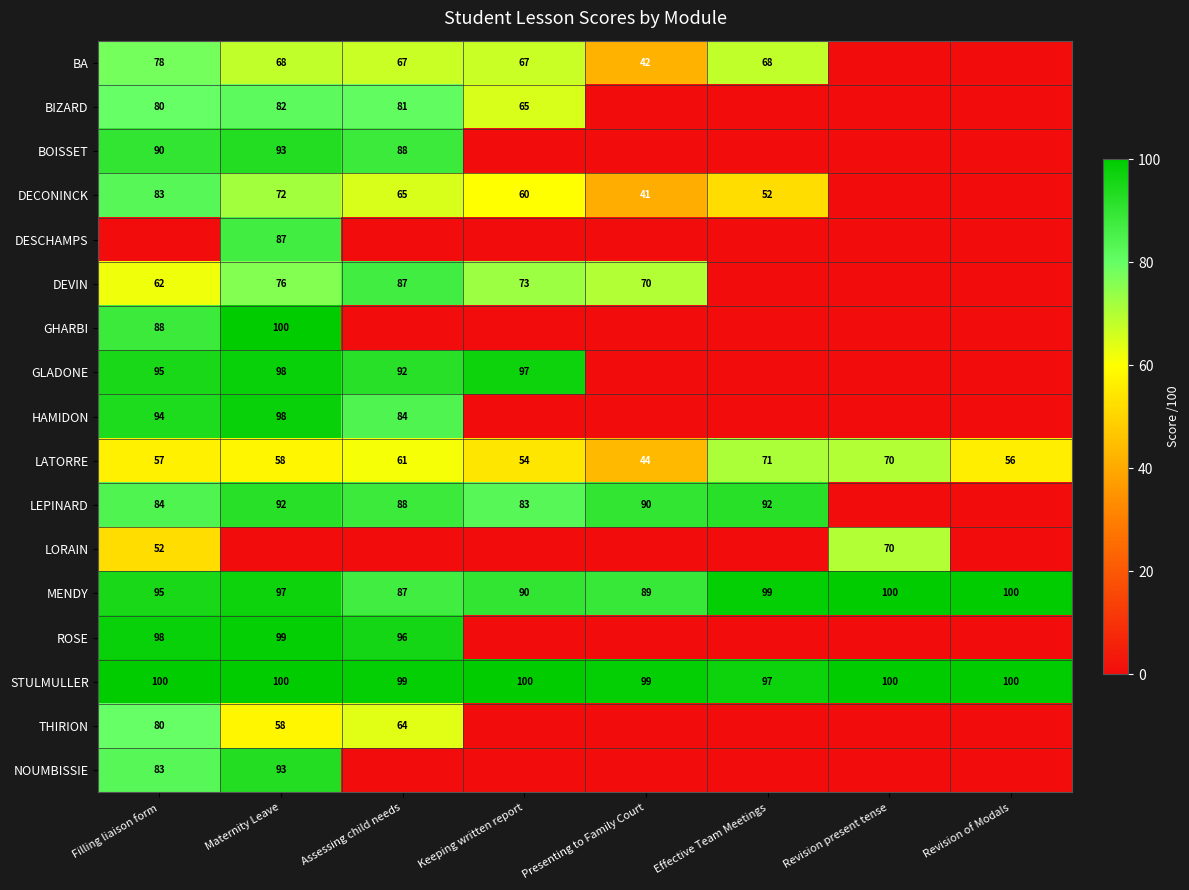

What is the lowest value of the LATORRE series?

44